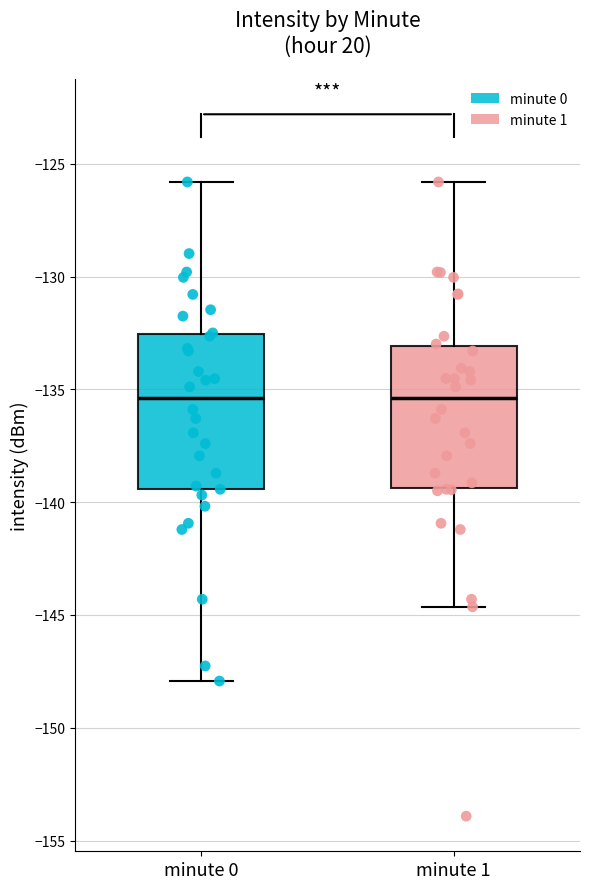

Reading left to right, transcribe this box plot: for each box, give where its median line is, the range the box spans, and where its two whiskers end, as read against the y-axis. The values are not printed on the chart, so give them approximately, as read against the axis.

minute 0: median -135.5, box -139.5 to -132.5, whiskers -148.0 to -126.0
minute 1: median -135.5, box -139.5 to -133.0, whiskers -144.5 to -126.0